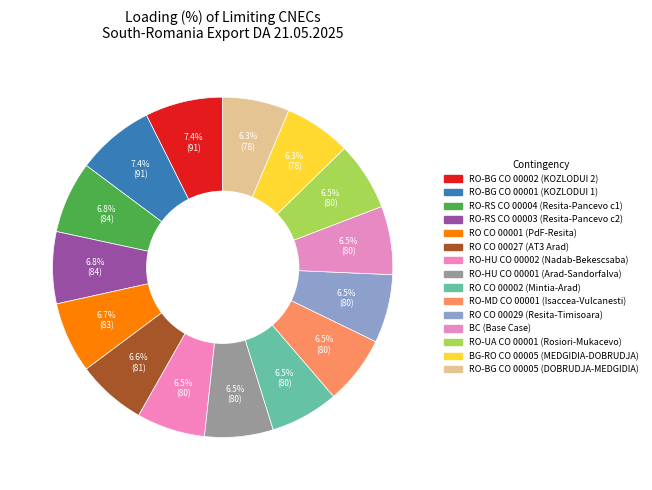

How many segments does this pie chart have?

15